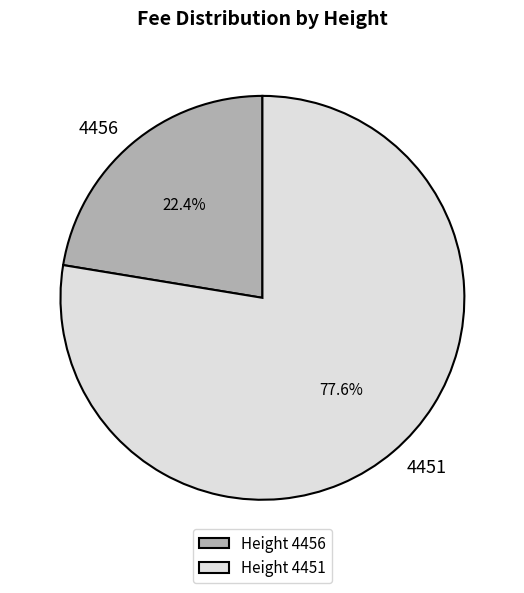

The 4456 slice represents 32% of the pie. True or false?

False